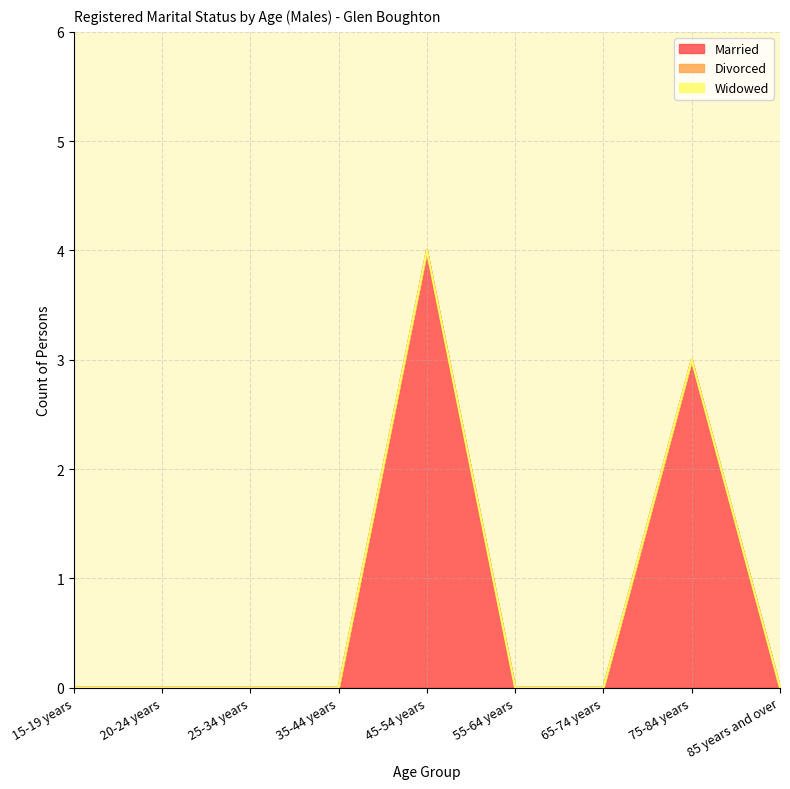

Reading right to left, extract all data points from this chart.

Married: 85 years and over=0	75-84 years=3	65-74 years=0	55-64 years=0	45-54 years=4	35-44 years=0	25-34 years=0	20-24 years=0	15-19 years=0
Divorced: 85 years and over=0	75-84 years=0	65-74 years=0	55-64 years=0	45-54 years=0	35-44 years=0	25-34 years=0	20-24 years=0	15-19 years=0
Widowed: 85 years and over=0	75-84 years=0	65-74 years=0	55-64 years=0	45-54 years=0	35-44 years=0	25-34 years=0	20-24 years=0	15-19 years=0